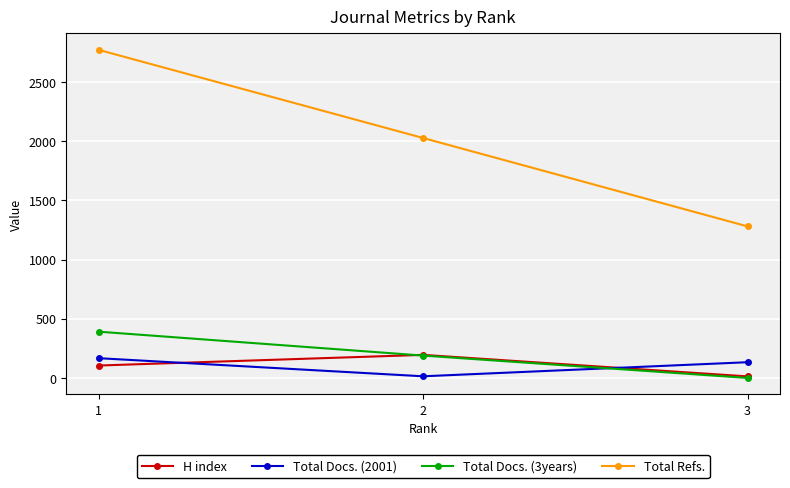

What is the average value of the Total Refs. series?

2027